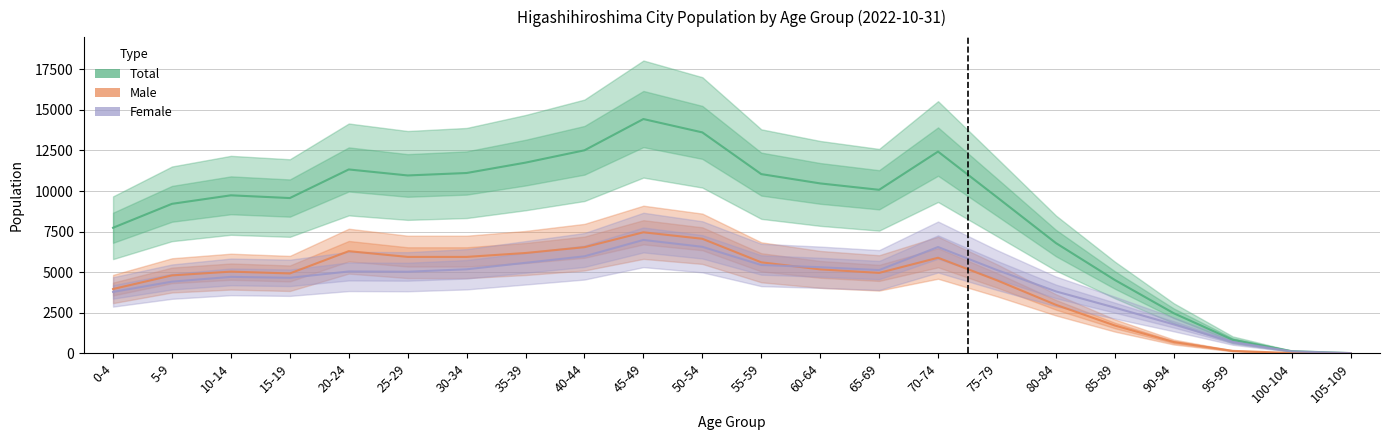

What is the average value of the Total series?

8651